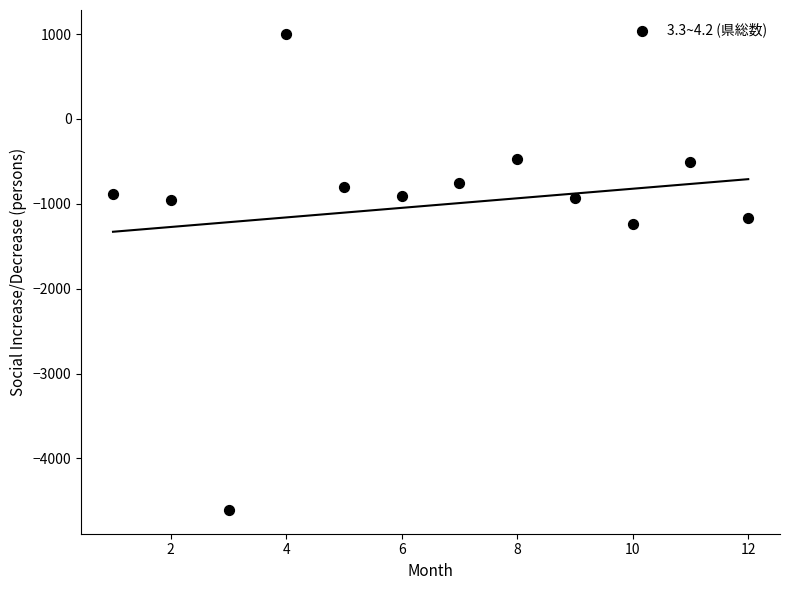

What Y value in the scatter plot is closest to -1801?

-1243